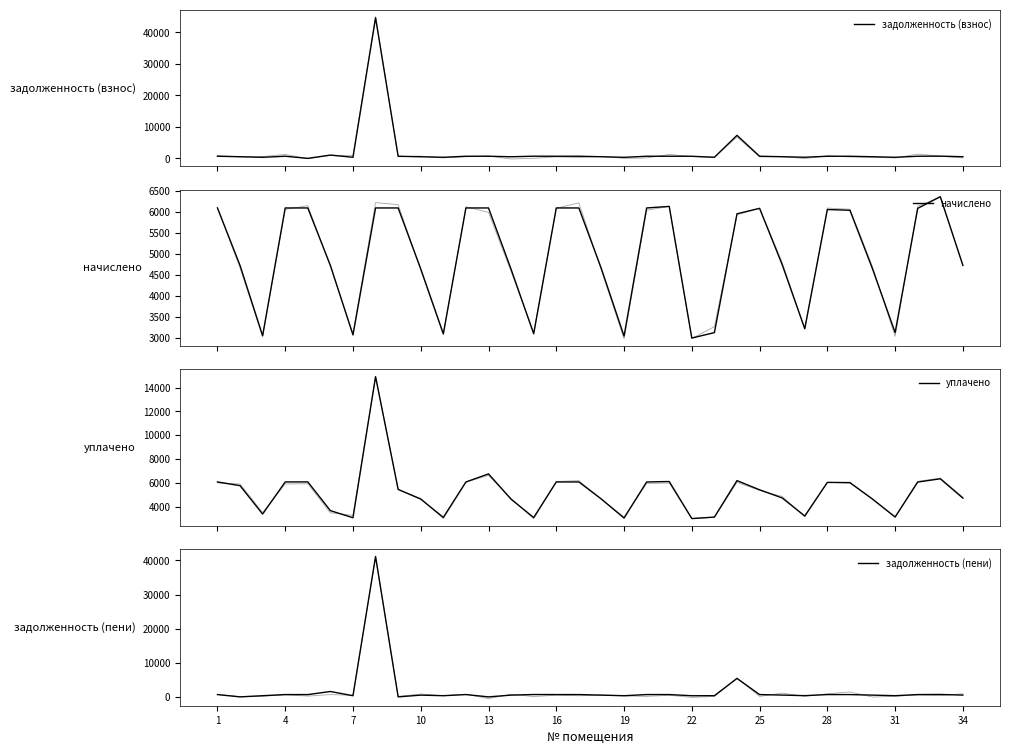

What are all the series names shown in the legend?

задолженность (взнос), начислено, уплачено, задолженность (пени)